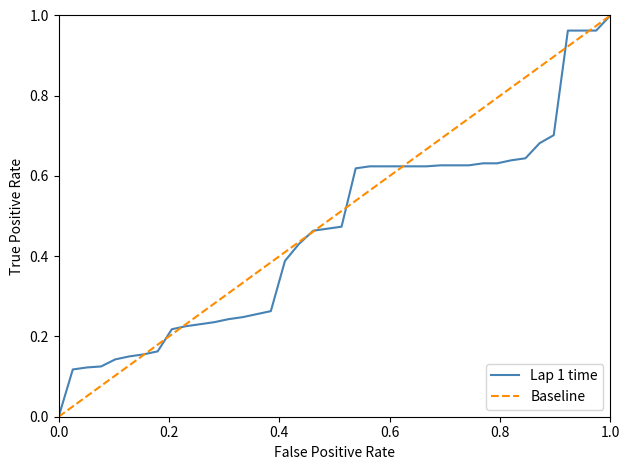

How many series are shown in this chart?

2